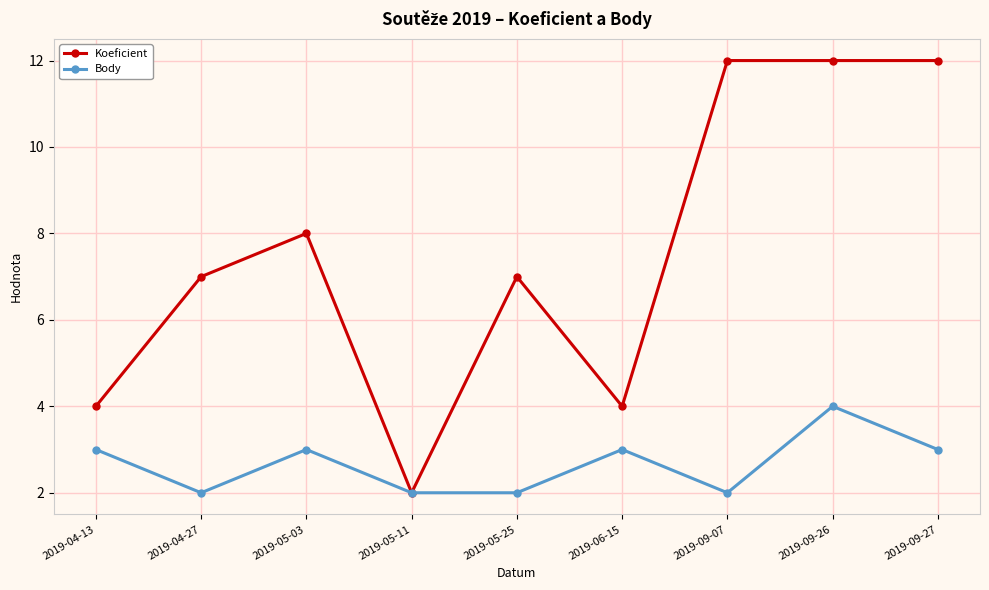

Is it true that Koeficient equals 4 at 2019-04-13?

True